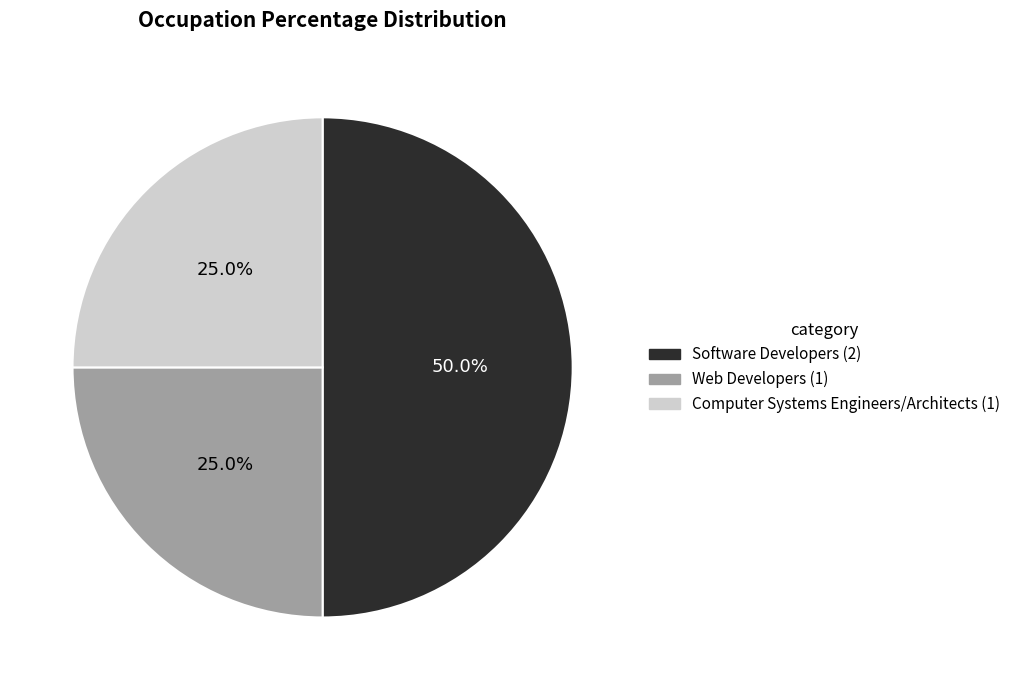

How many slices are in this pie chart?

3